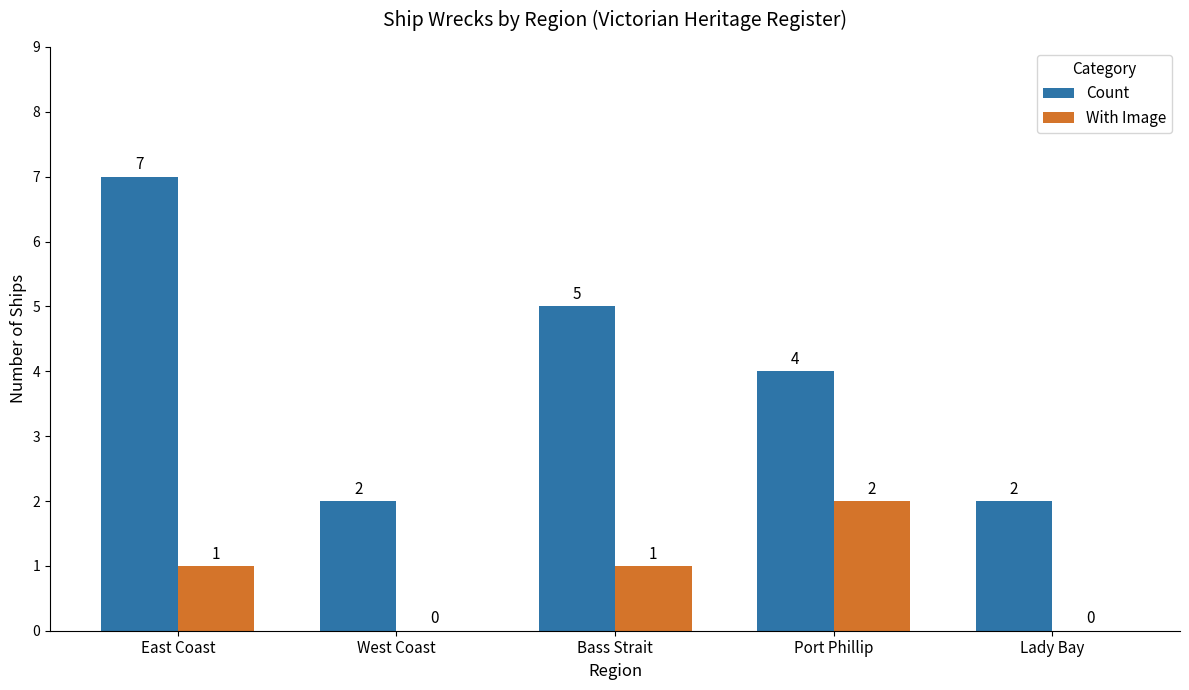

What are all the series names shown in the legend?

Count, With Image